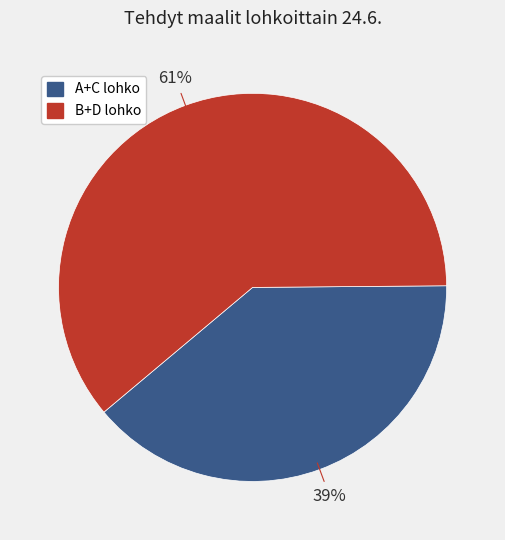

Is there any slice that represents more than half of the pie?

Yes